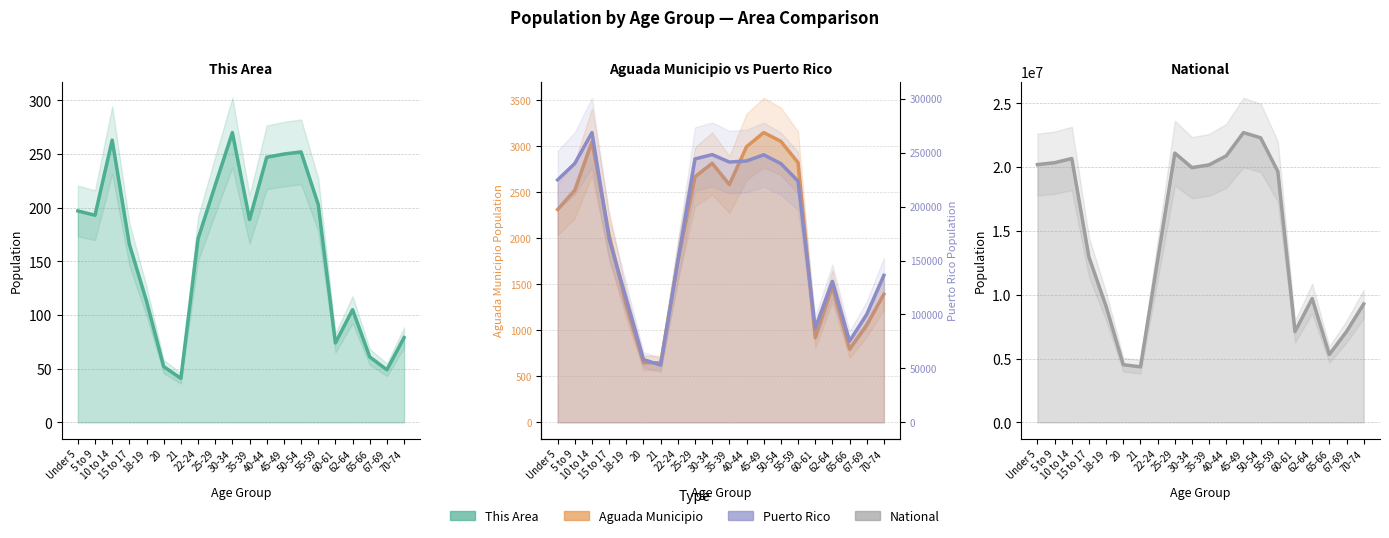

What is the label of the 8th point from the right?

45-49